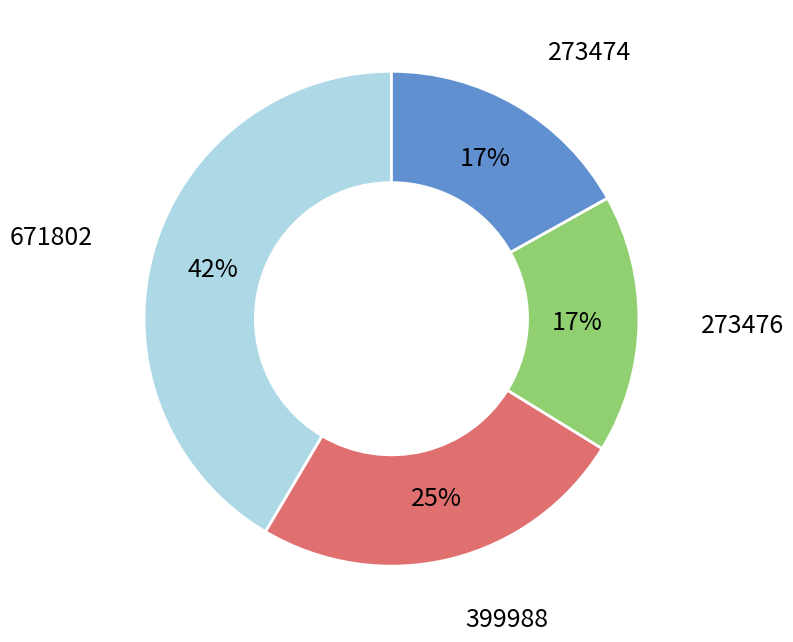

Does any single category account for the majority?

No